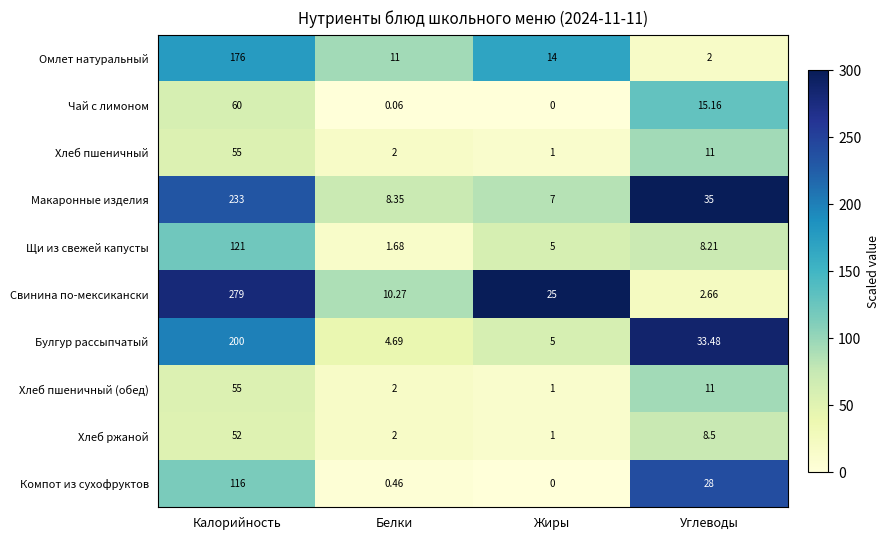

Which series has the largest total across all categories?

Свинина по-мексикански